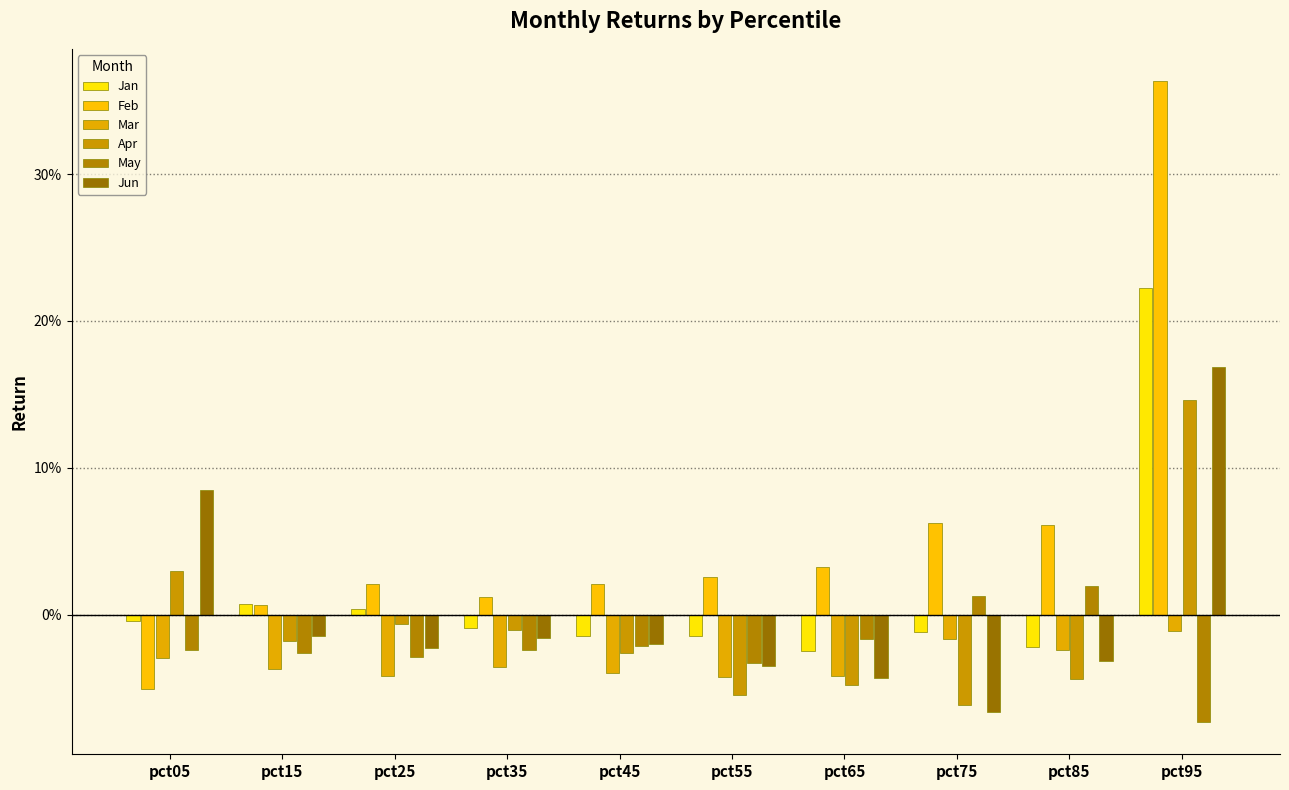

Is it true that Mar equals -0.0 at pct05?

True